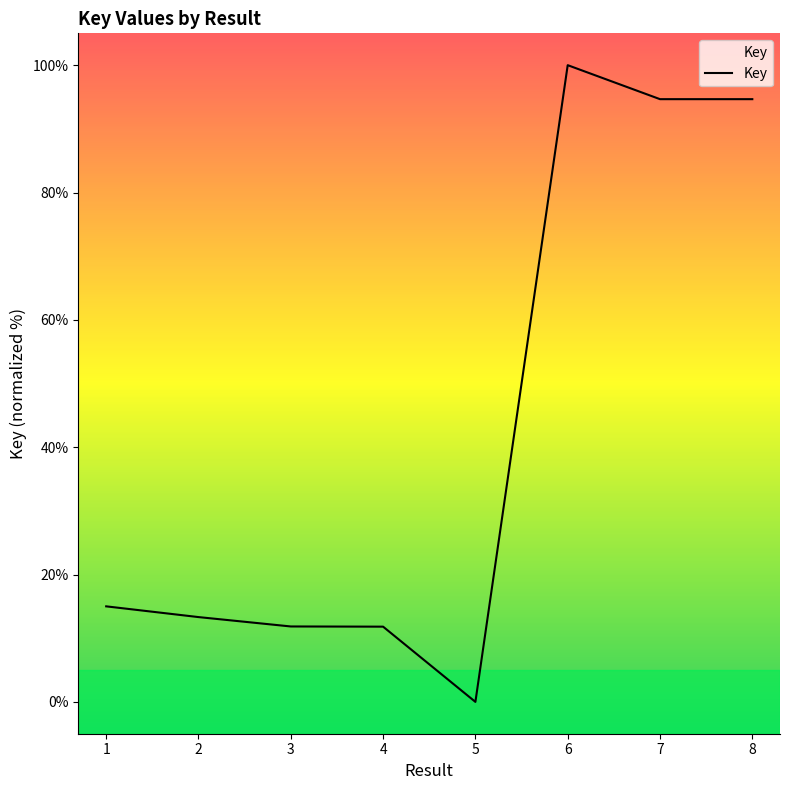

True or false: the data has more than 2 interior local peaks.

False